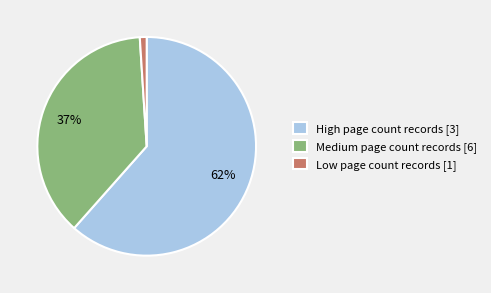

Is it true that High page count records [3] is 49% of the pie?

False